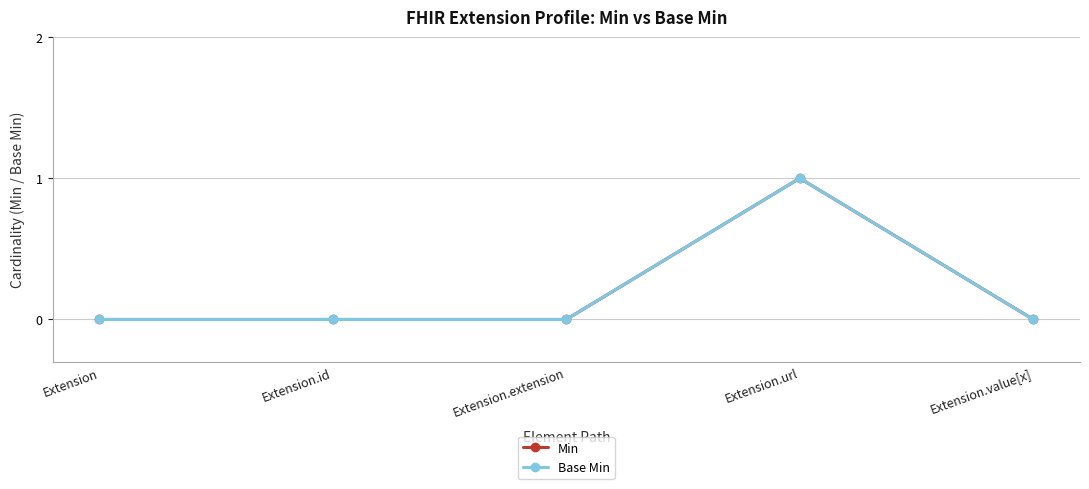

What position from the left is Extension.extension?

3